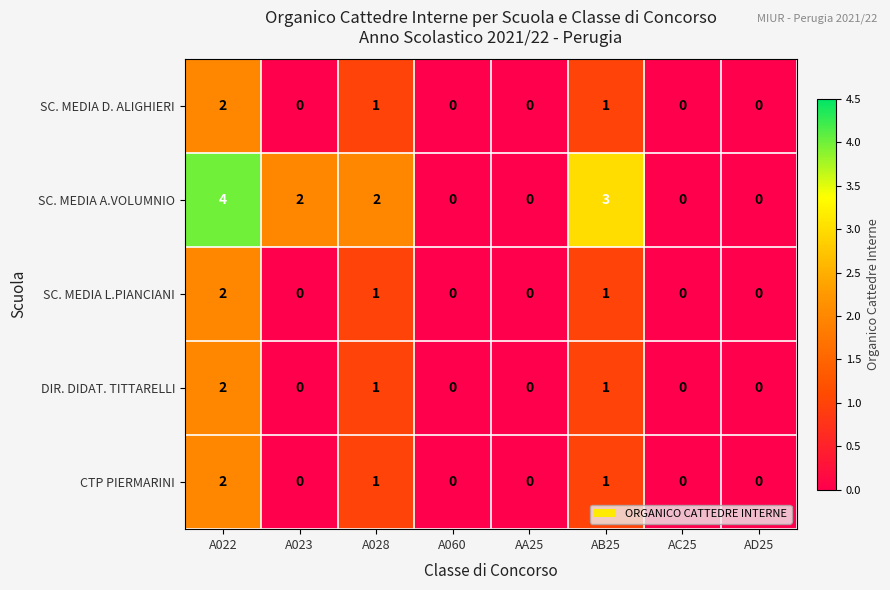

What is the difference between the highest and lowest values at A022?

2